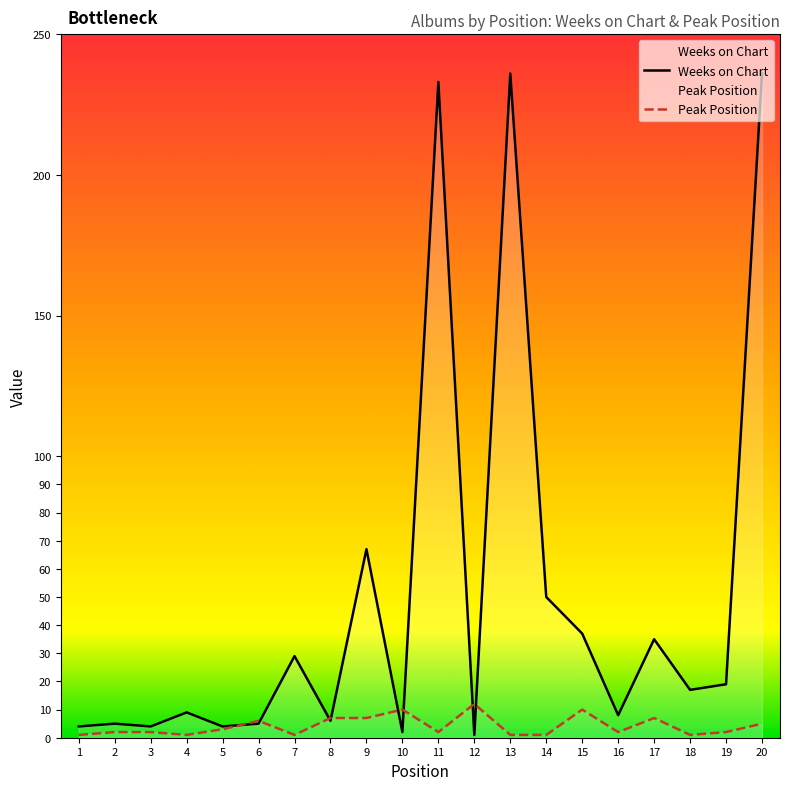

Reading left to right, what are all the values shown in this chart?

Weeks on Chart: 4	5	4	9	4	5	29	6	67	2	233	1	236	50	37	8	35	17	19	236
Peak Position: 1	2	2	1	3	6	1	7	7	10	2	12	1	1	10	2	7	1	2	5